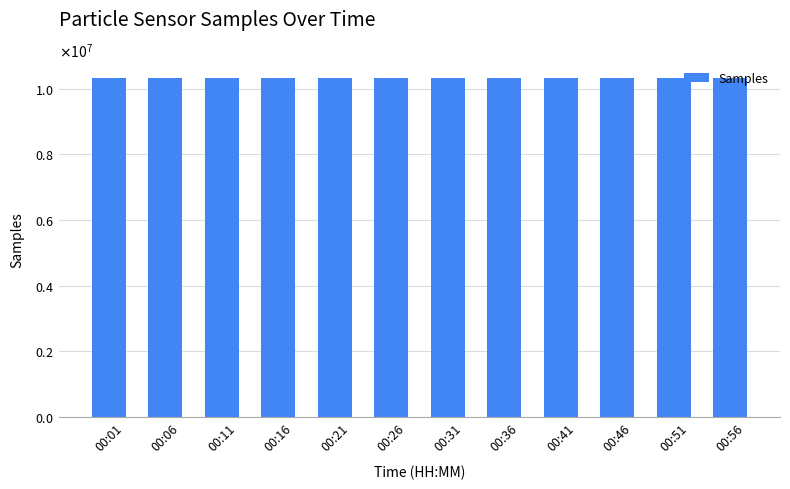

Does the chart contain any negative values?

No